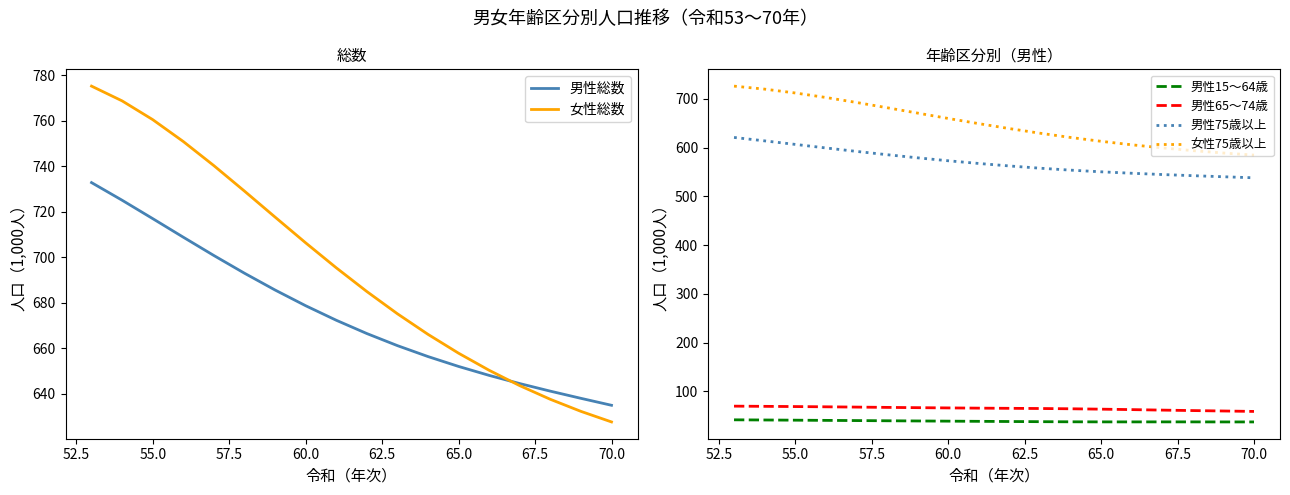

True or false: 男性15～64歳 and 男性75歳以上 intersect in this chart.

False